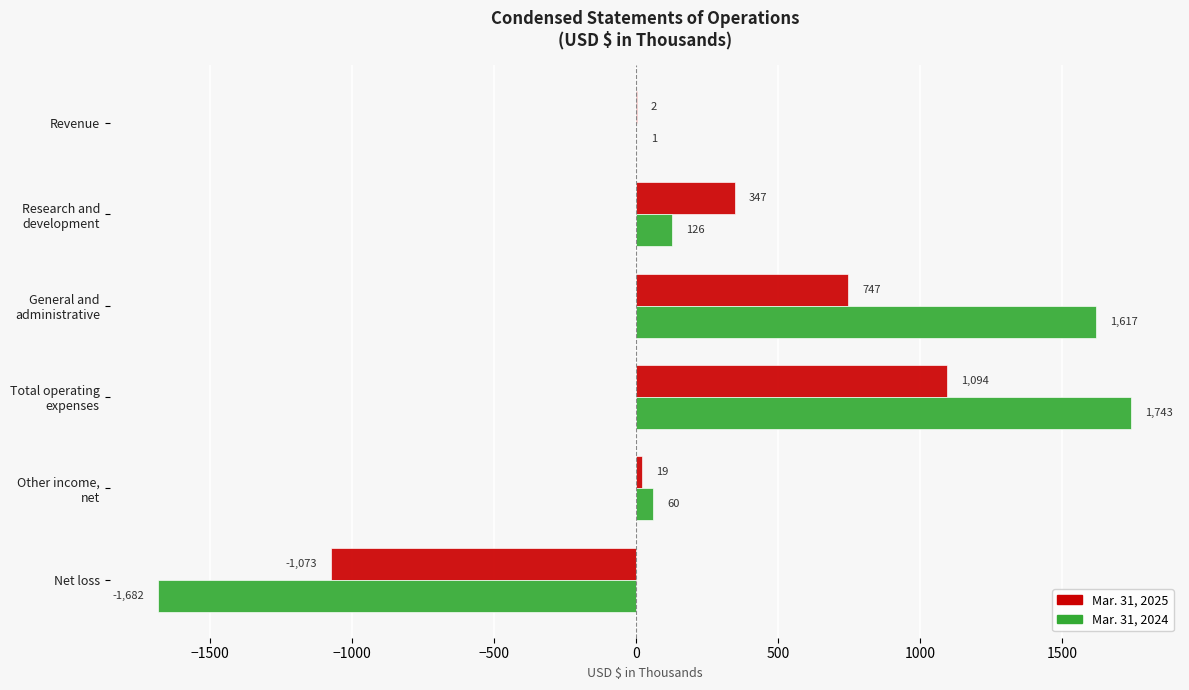

What is the greatest value displayed?

1743